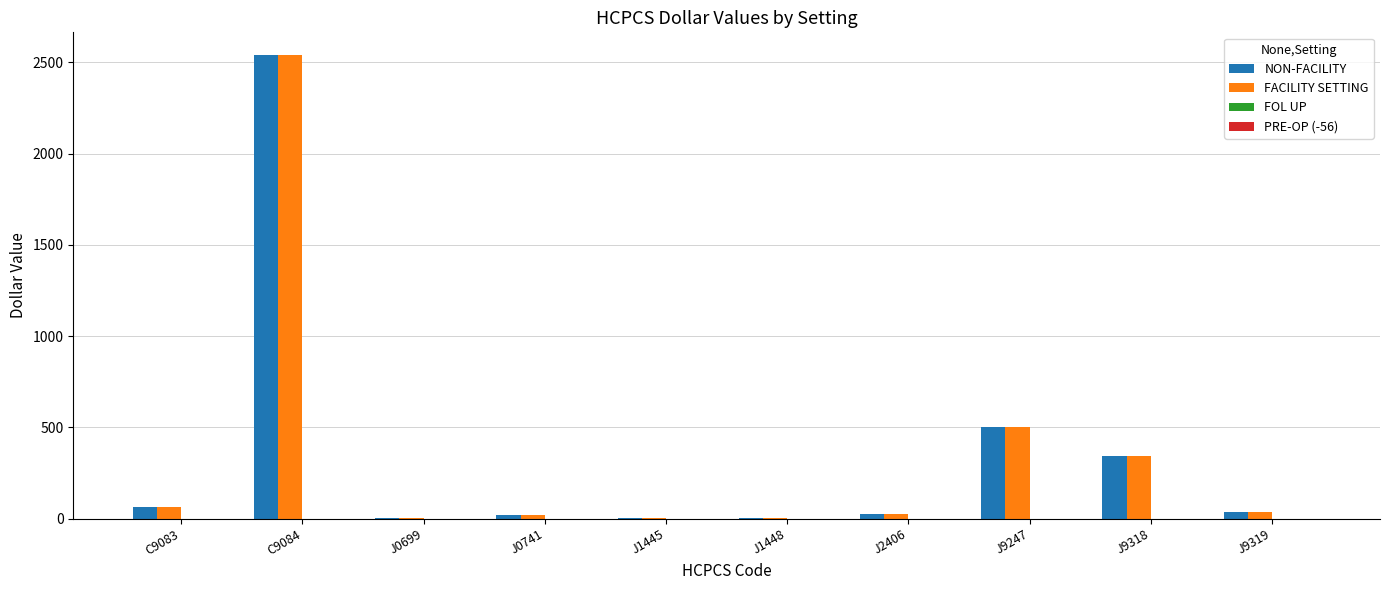

Is it true that FACILITY SETTING equals 20.6 at J0741?

True